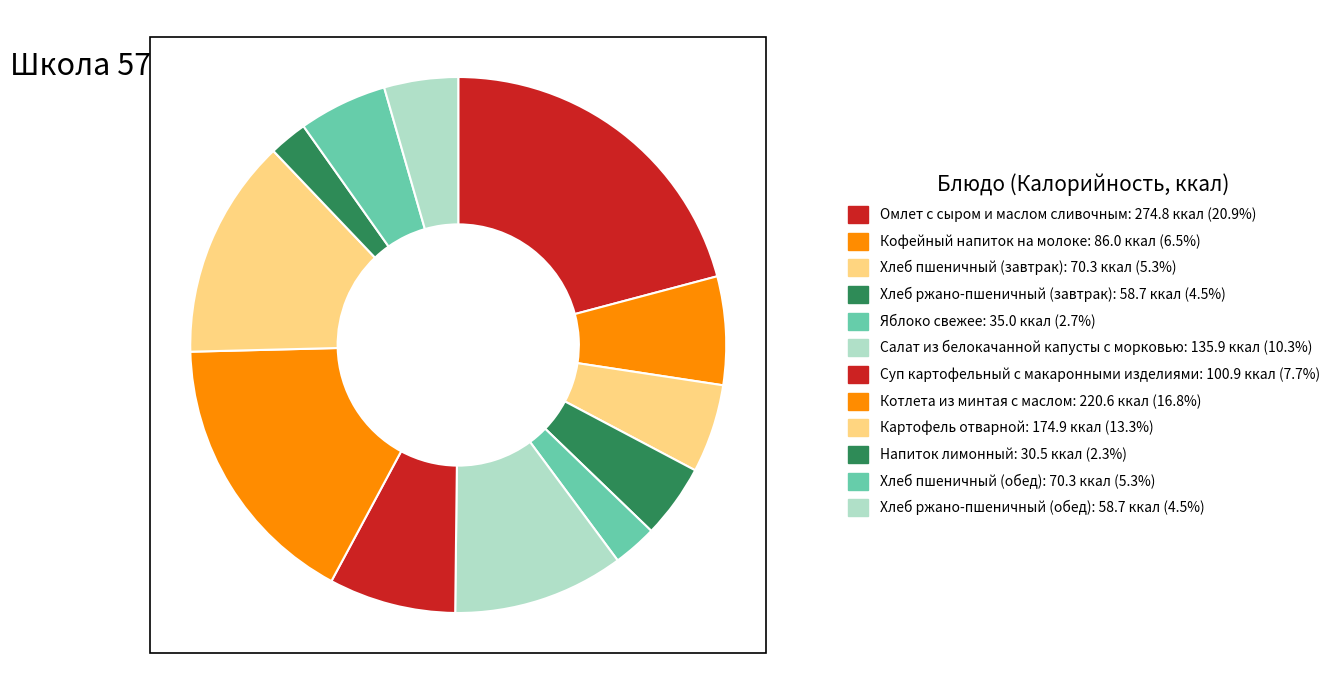

Which category has the smallest portion of the pie?

Напиток лимонный